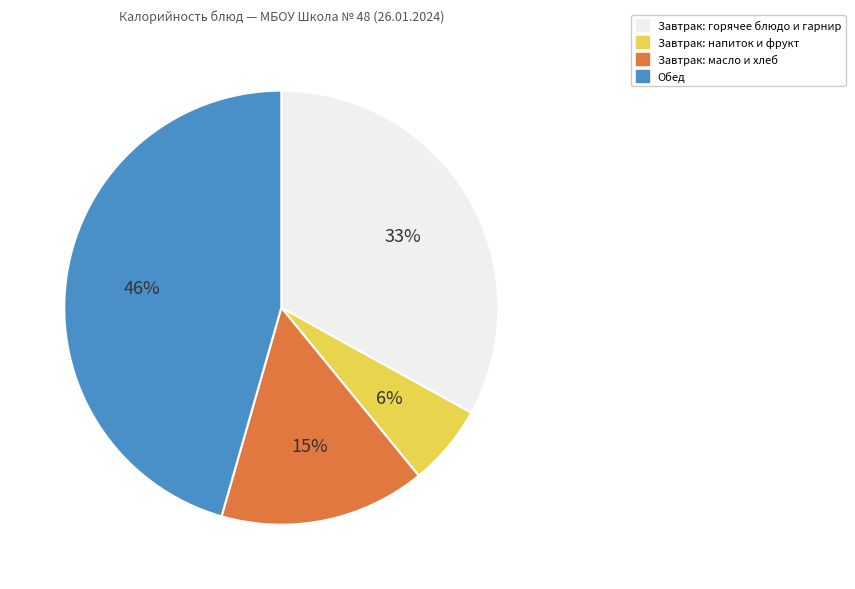

Does any single category account for the majority?

No